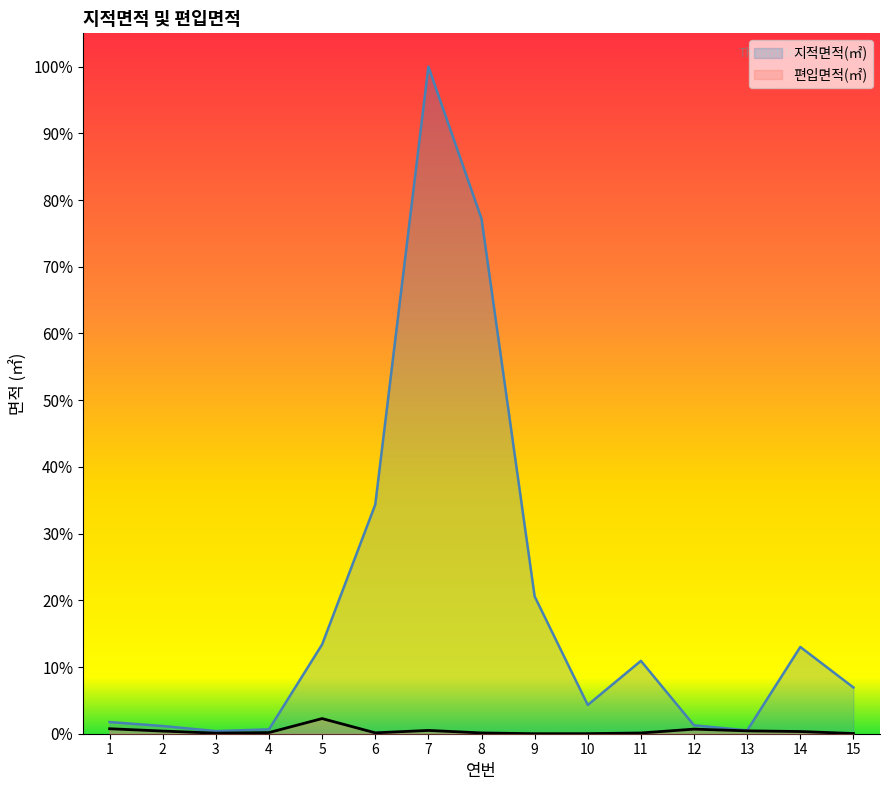

Is the value of 편입면적(㎡) at 10 greater than the value of 지적면적(㎡) at 6?

No